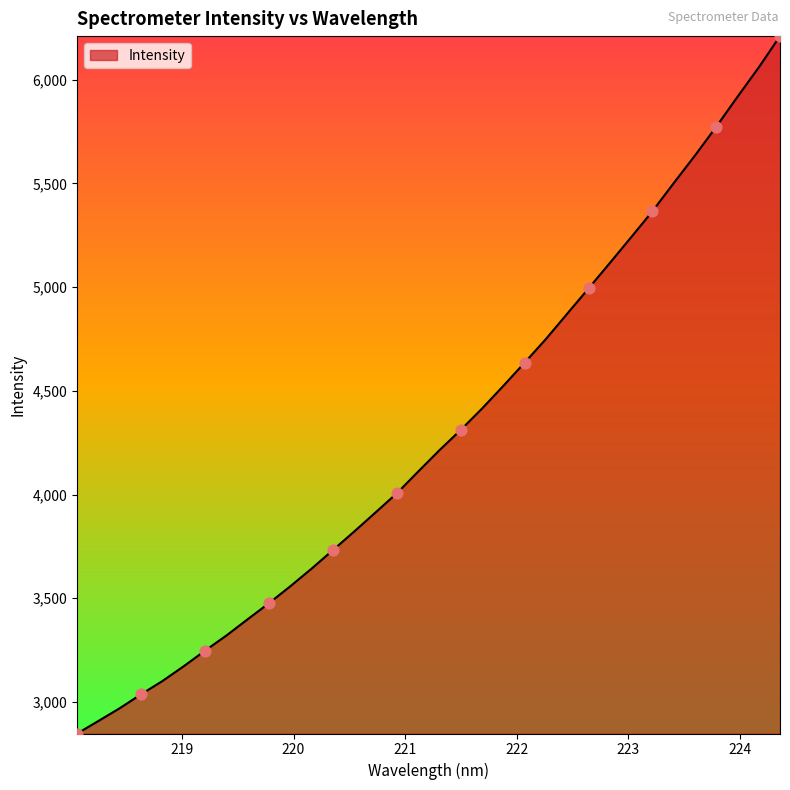

What is the difference between the maximum and minimum values?

3362.8